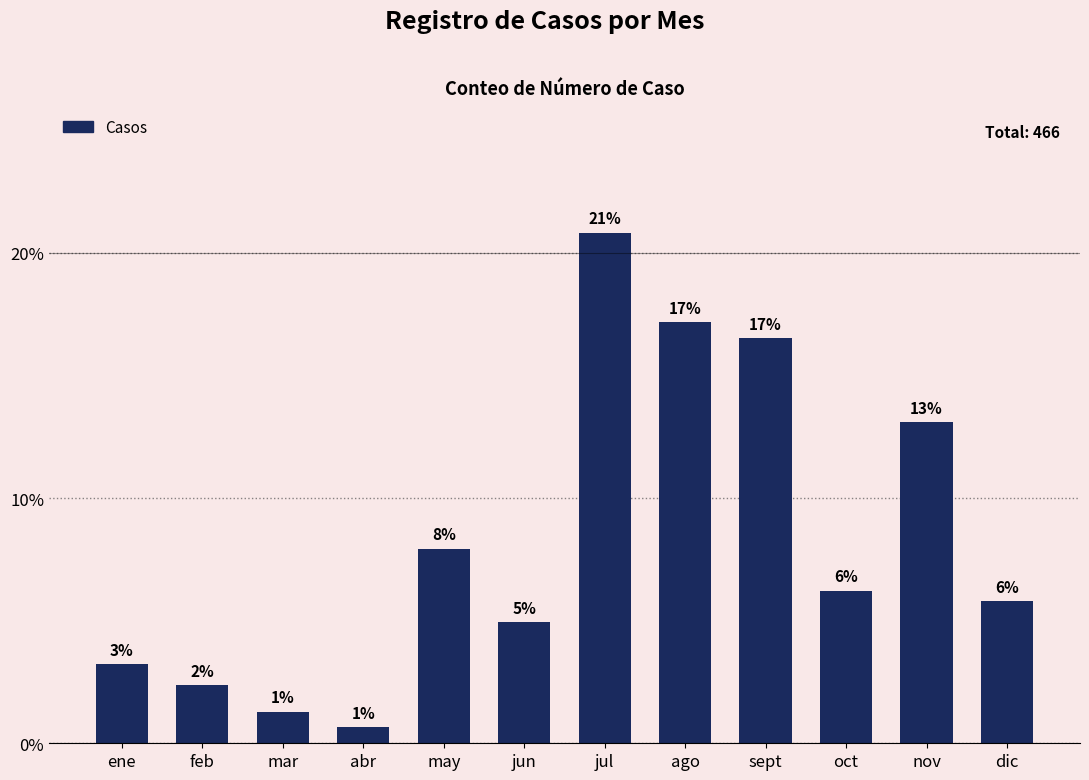

The value at ene is 15. True or false?

True